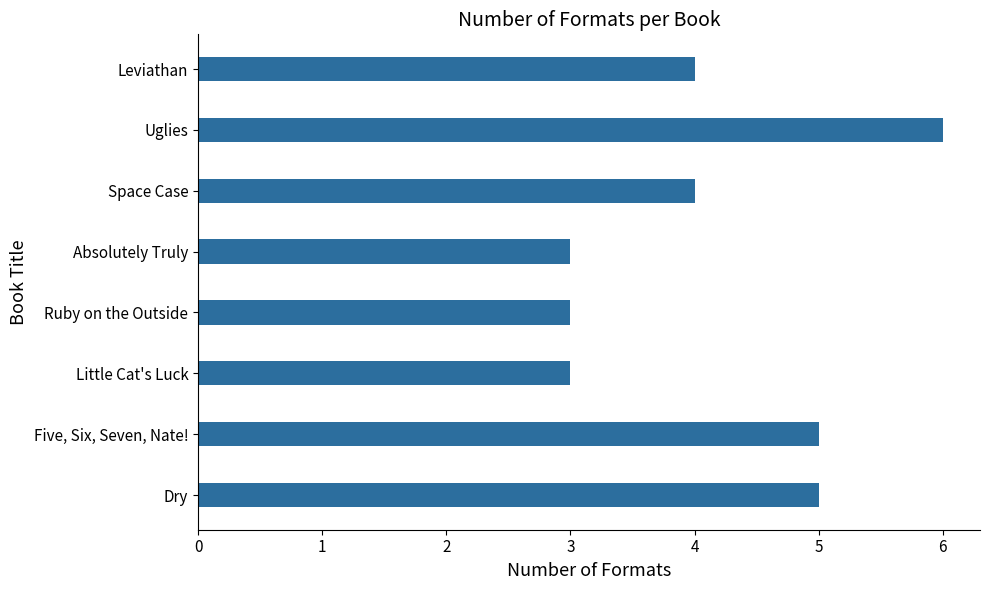

Reading bottom to top, extract all data points from this chart.

Dry=5	Five, Six, Seven, Nate!=5	Little Cat's Luck=3	Ruby on the Outside=3	Absolutely Truly=3	Space Case=4	Uglies=6	Leviathan=4